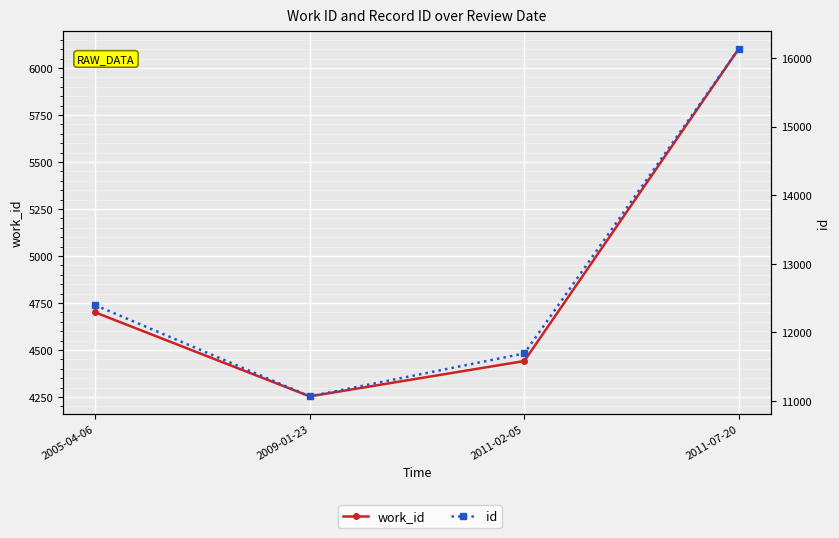

List the series in order of their peak value, highest first.

id, work_id